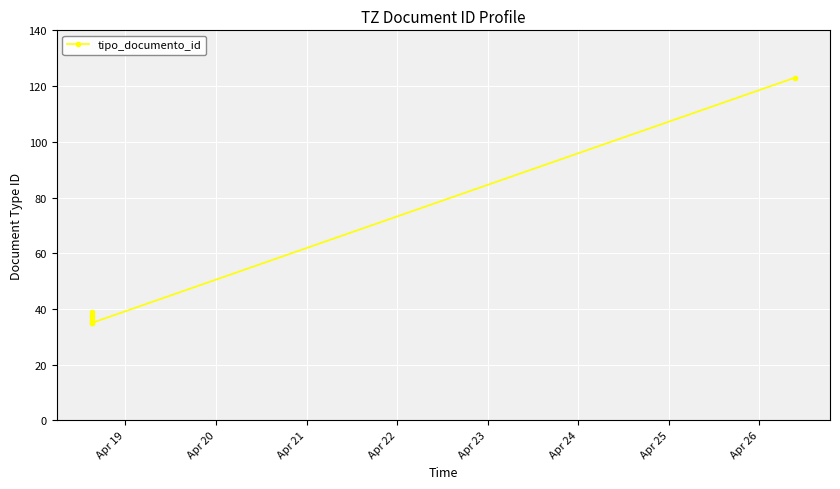

Between Apr 25 and Apr 21, which is larger?

Apr 25